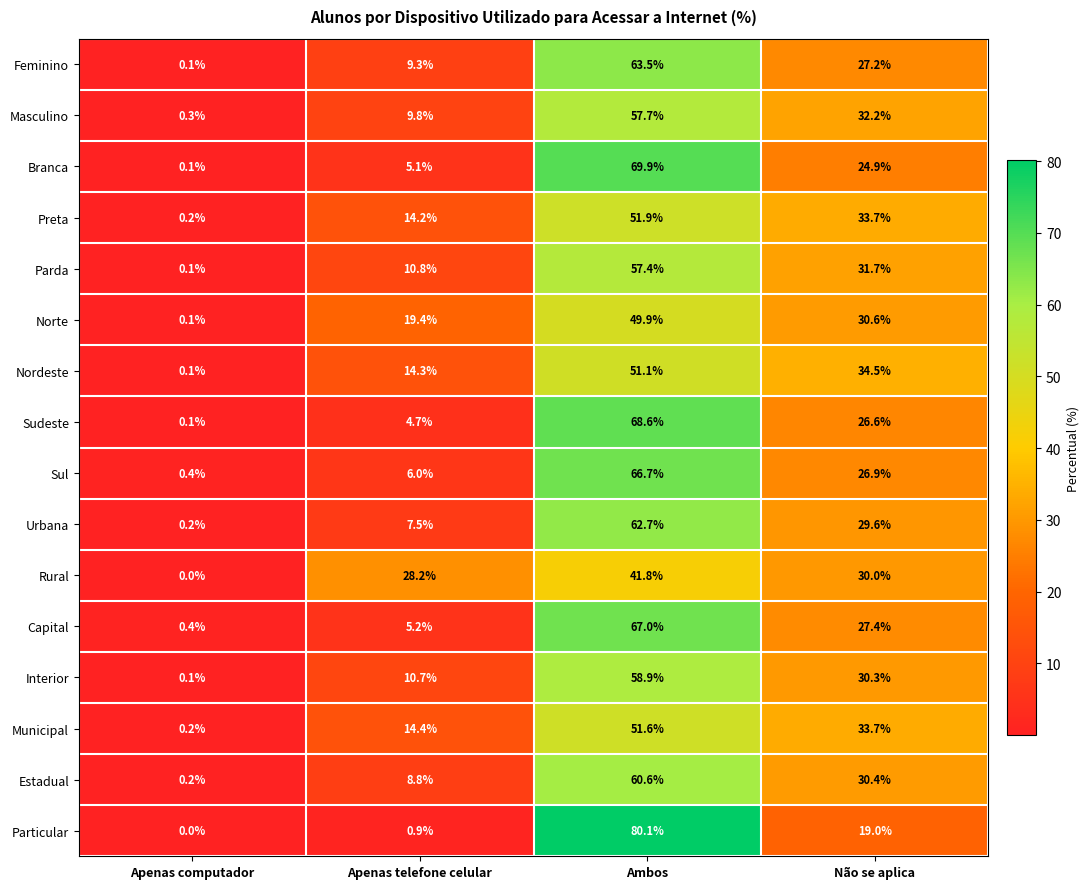

Count the number of data series in this chart.

16